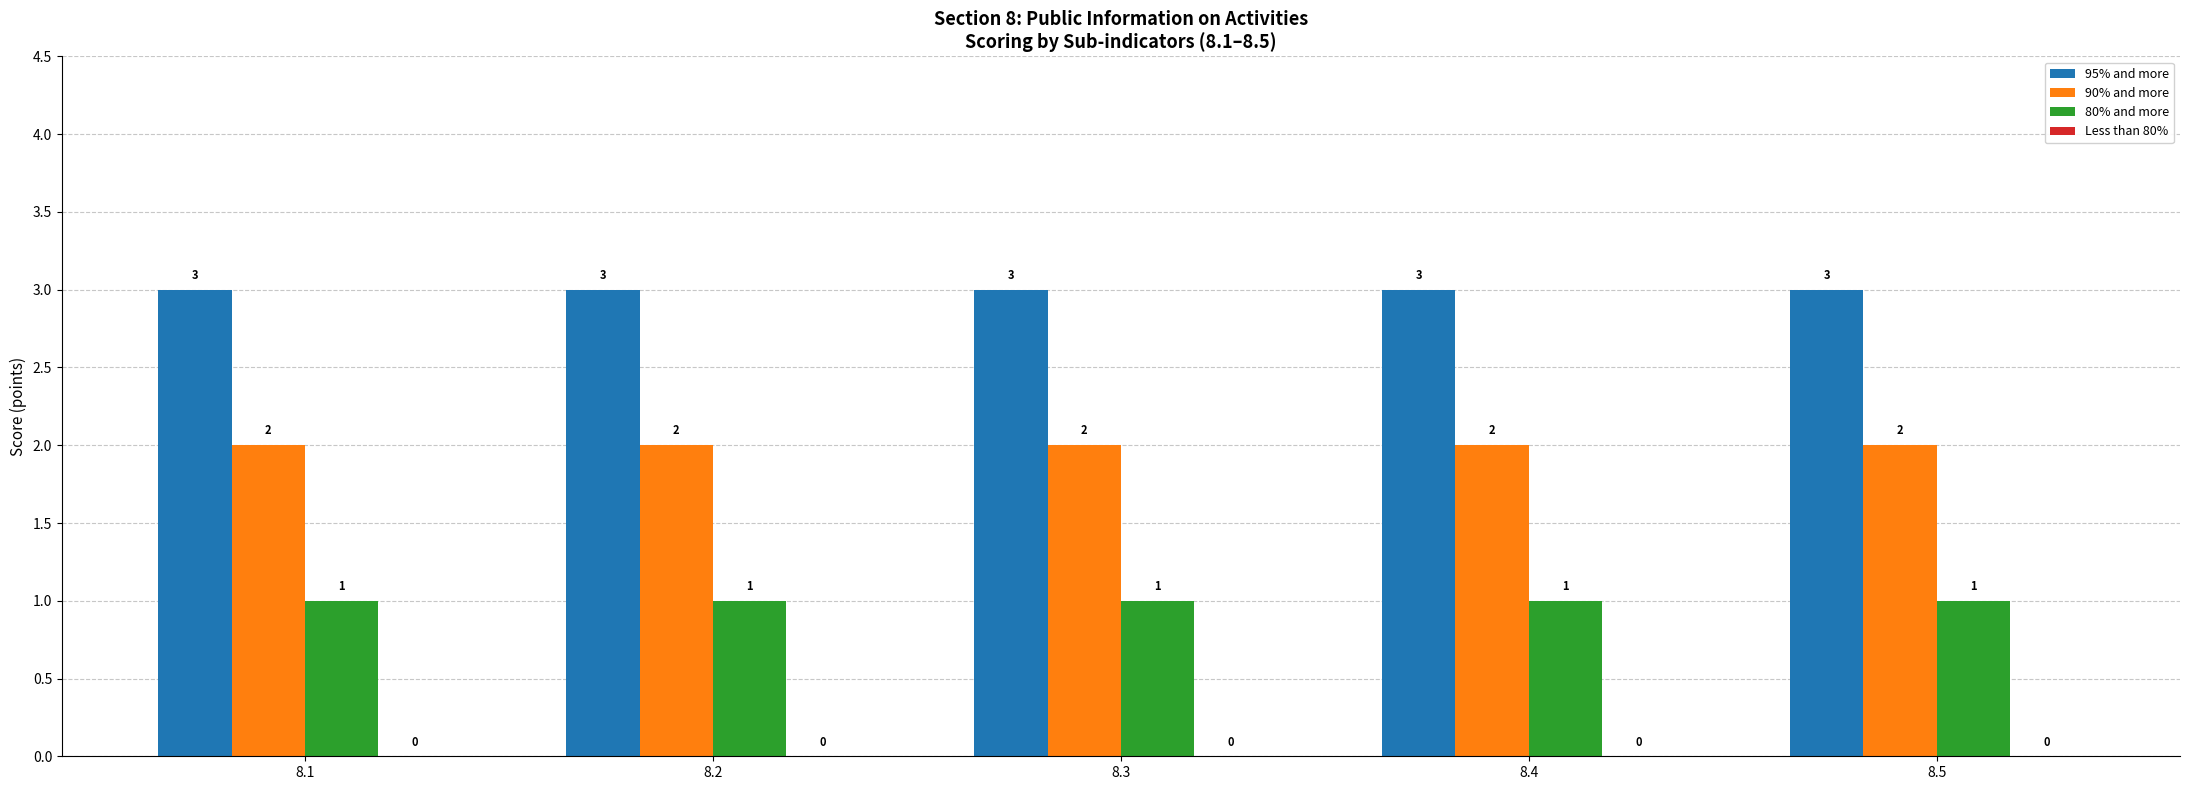

What is the highest value of the 95% and more series?

3